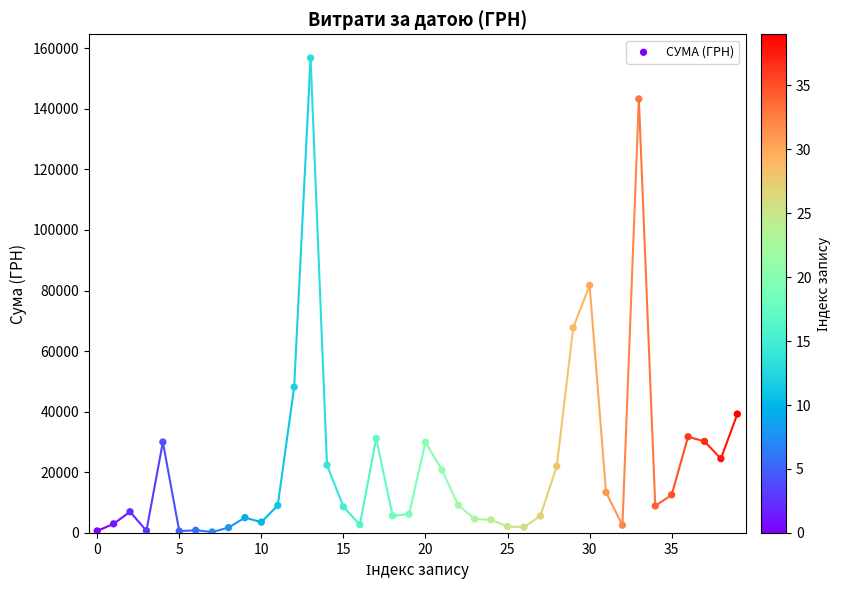

What Y value in the scatter plot is closest to 78543?

81734.1